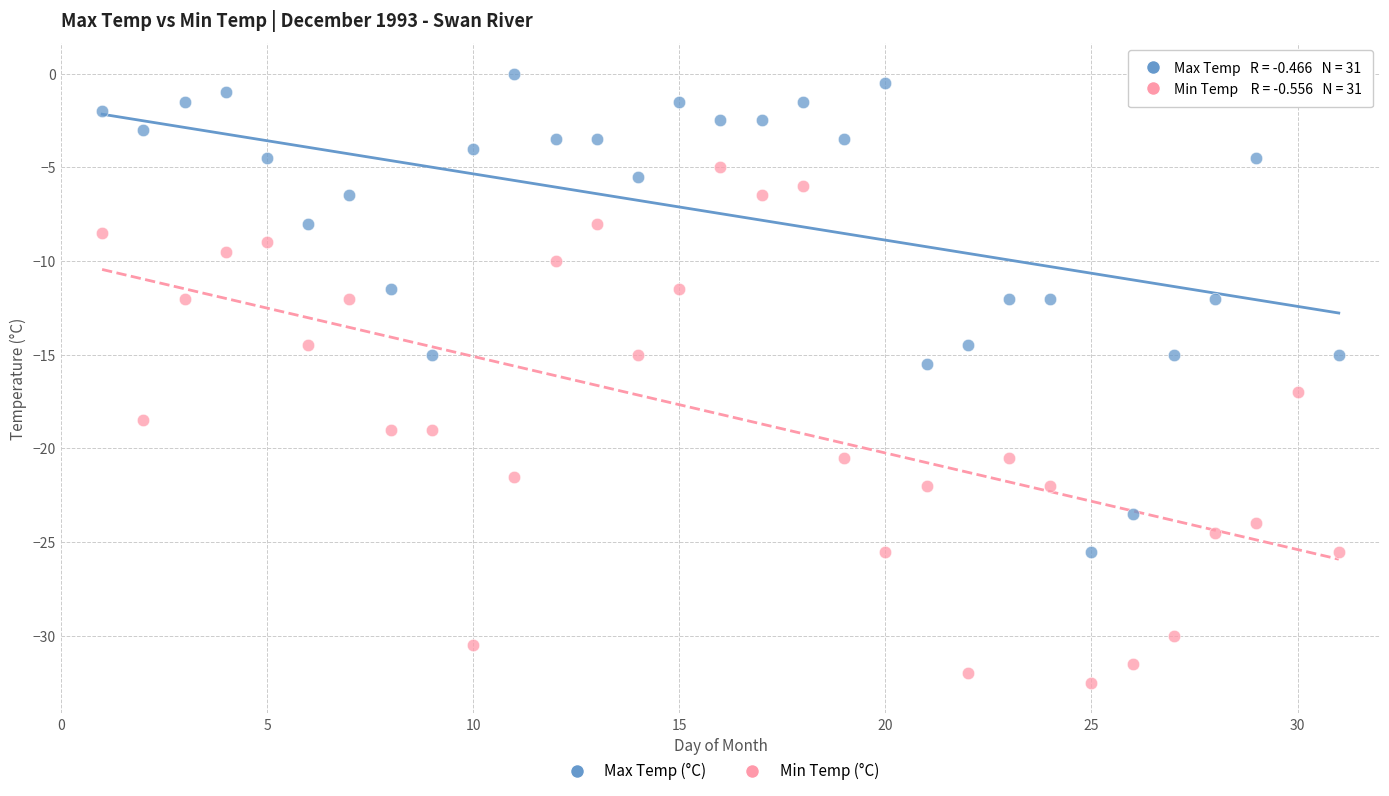

Across all data points, what is the range of X values (max minus min)?

30.0